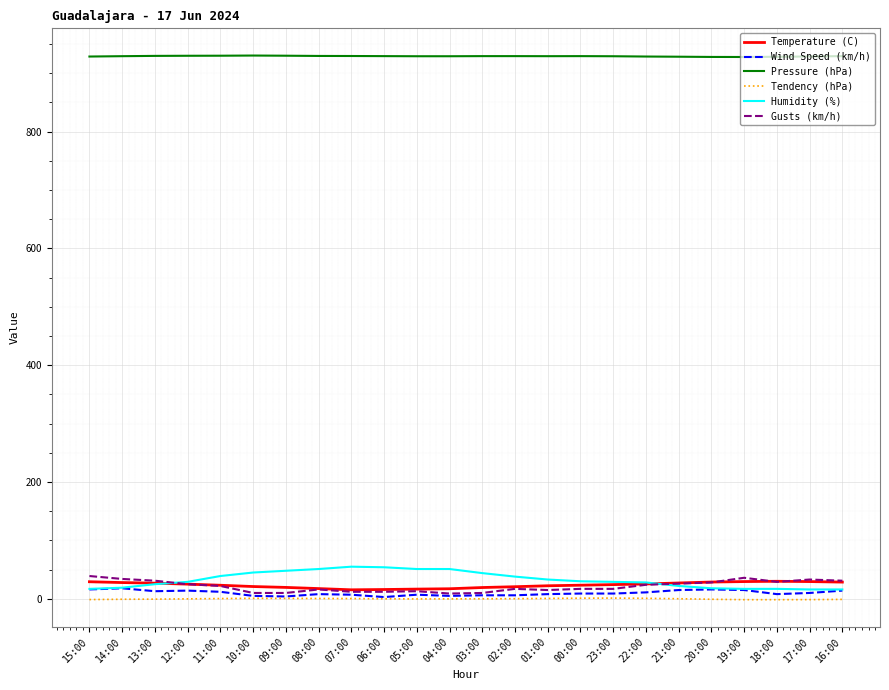

True or false: Gusts (km/h) and Pressure (hPa) intersect in this chart.

False